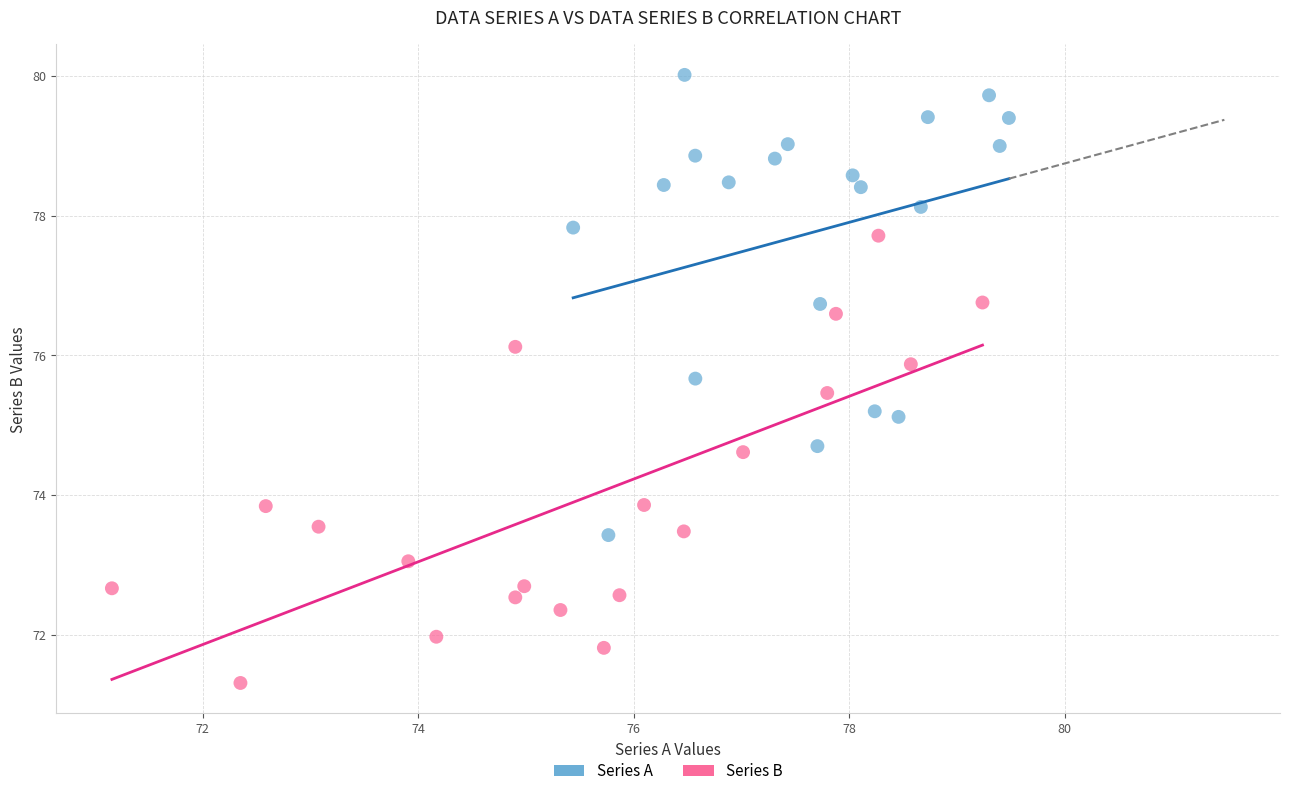

Which series reaches the maximum Y coordinate?

Series A